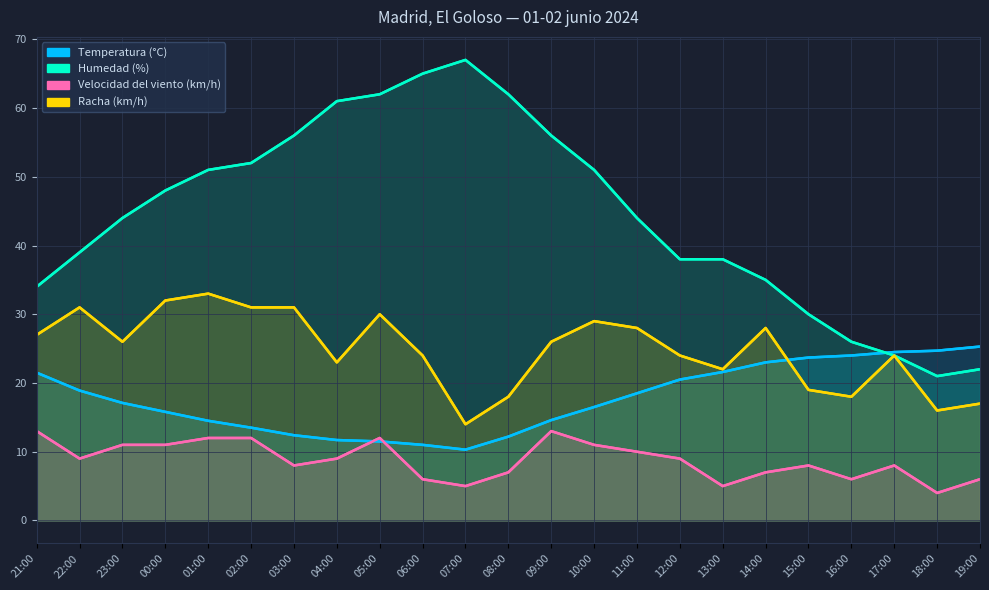

Which series changed the most between 00:00 and 04:00?

Humedad (%)